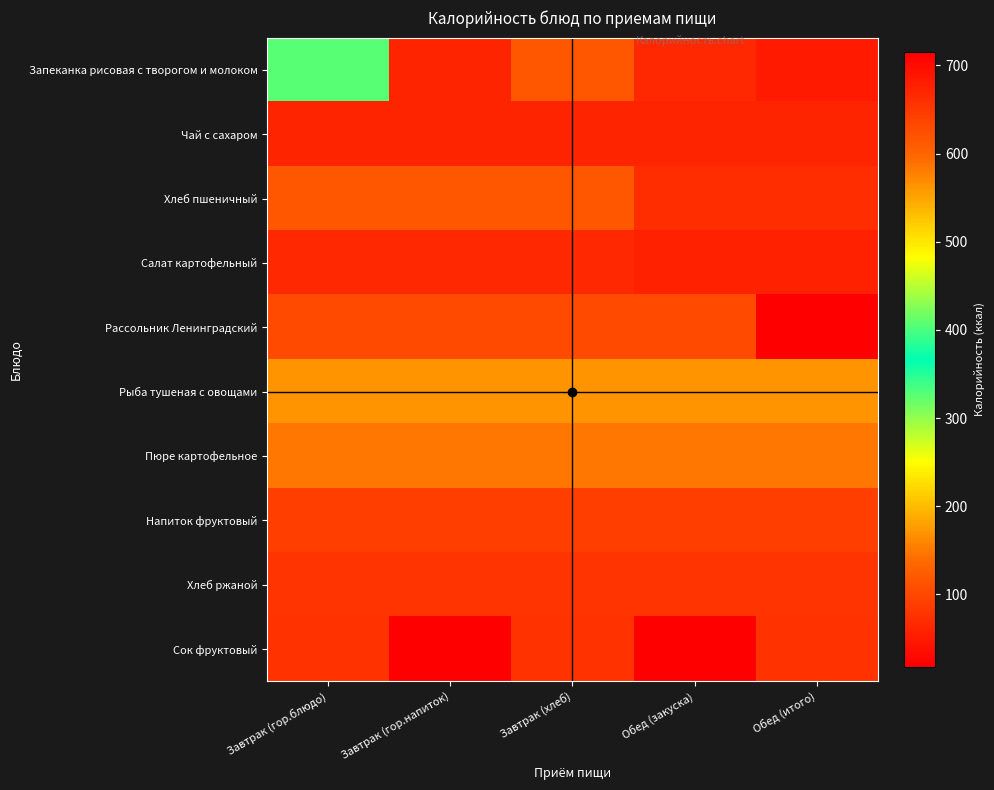

Reading left to right, list all the values displayed in this chart.

Запеканка рисовая с творогом и молоком: Завтрак (гор.блюдо)=405	Завтрак (гор.напиток)=61	Завтрак (хлеб)=117	Обед (закуска)=66	Обед (итого)=685
Чай с сахаром: Завтрак (гор.блюдо)=61	Завтрак (гор.напиток)=61	Завтрак (хлеб)=61	Обед (закуска)=61	Обед (итого)=61
Хлеб пшеничный: Завтрак (гор.блюдо)=117	Завтрак (гор.напиток)=117	Завтрак (хлеб)=117	Обед (закуска)=71	Обед (итого)=71
Салат картофельный: Завтрак (гор.блюдо)=66	Завтрак (гор.напиток)=66	Завтрак (хлеб)=66	Обед (закуска)=58	Обед (итого)=58
Рассольник Ленинградский: Завтрак (гор.блюдо)=103	Завтрак (гор.напиток)=103	Завтрак (хлеб)=103	Обед (закуска)=103	Обед (итого)=715
Рыба тушеная с овощами: Завтрак (гор.блюдо)=168	Завтрак (гор.напиток)=168	Завтрак (хлеб)=168	Обед (закуска)=168	Обед (итого)=168
Пюре картофельное: Завтрак (гор.блюдо)=147	Завтрак (гор.напиток)=147	Завтрак (хлеб)=147	Обед (закуска)=147	Обед (итого)=147
Напиток фруктовый: Завтрак (гор.блюдо)=91	Завтрак (гор.напиток)=91	Завтрак (хлеб)=91	Обед (закуска)=91	Обед (итого)=91
Хлеб ржаной: Завтрак (гор.блюдо)=78	Завтрак (гор.напиток)=78	Завтрак (хлеб)=78	Обед (закуска)=78	Обед (итого)=78
Сок фруктовый: Завтрак (гор.блюдо)=76	Завтрак (гор.напиток)=18	Завтрак (хлеб)=76	Обед (закуска)=18	Обед (итого)=76